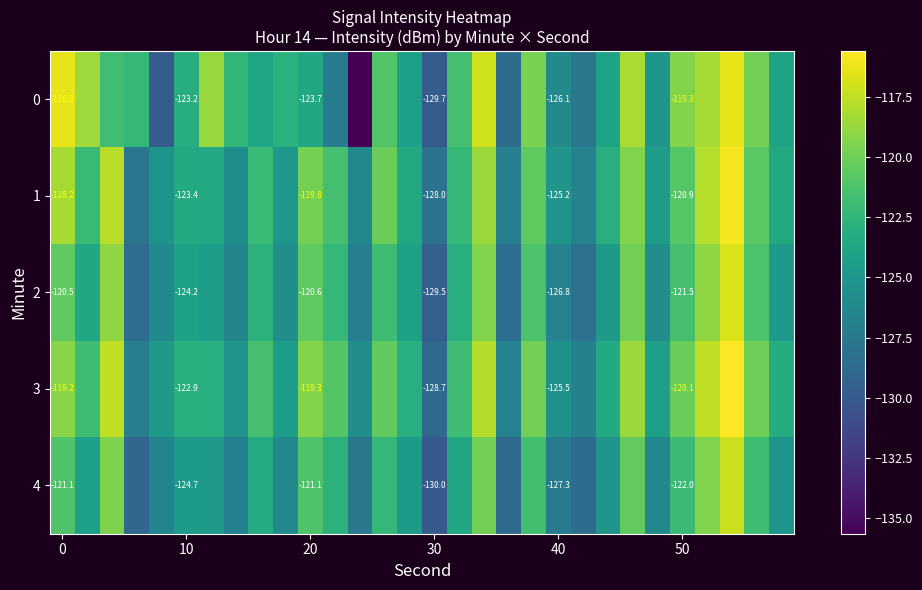

What is the difference between the maximum and second lowest values in the 1 series?

11.9